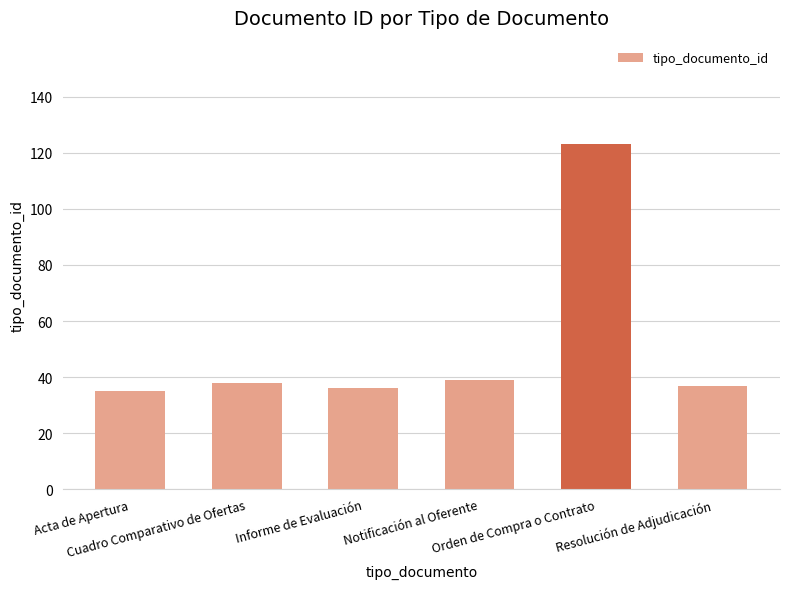

Which has a higher value, Acta de Apertura or Cuadro Comparativo de Ofertas?

Cuadro Comparativo de Ofertas